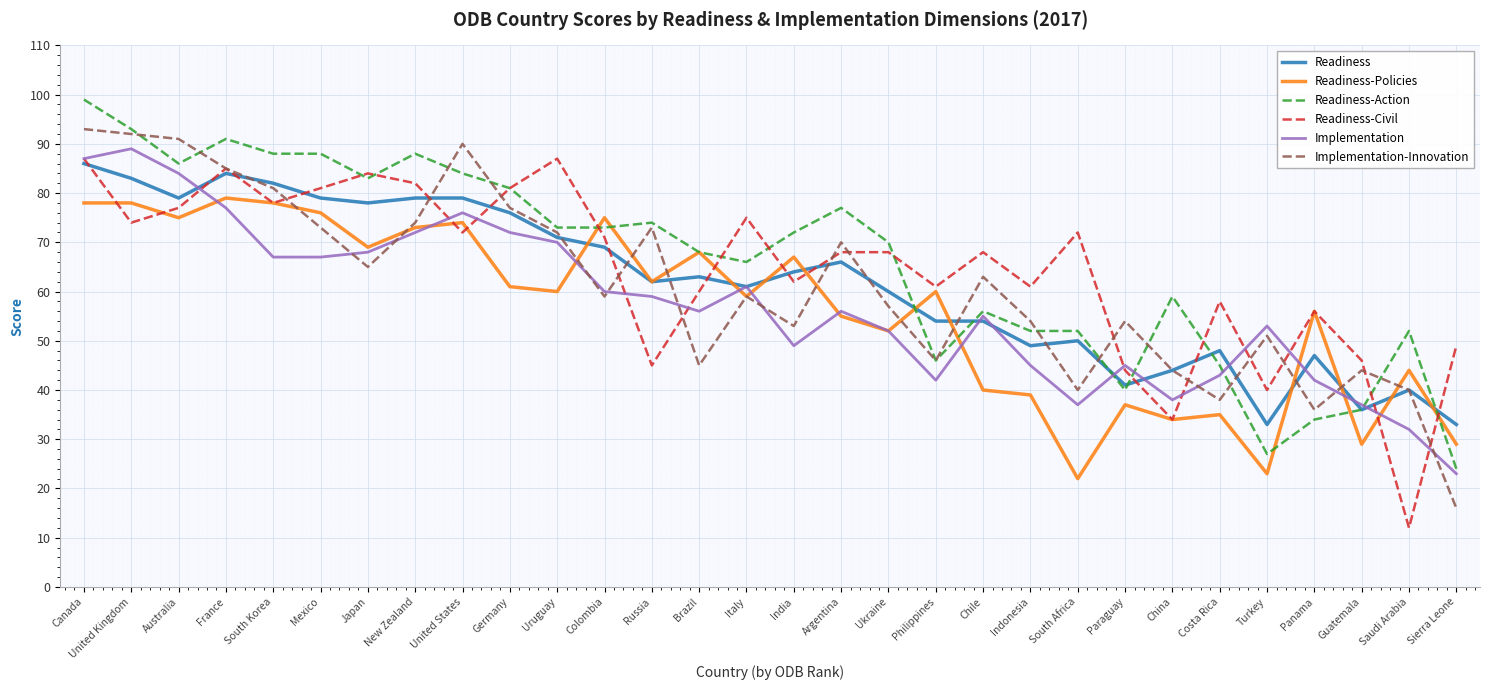

What is the total value across all series at Guatemala?

228